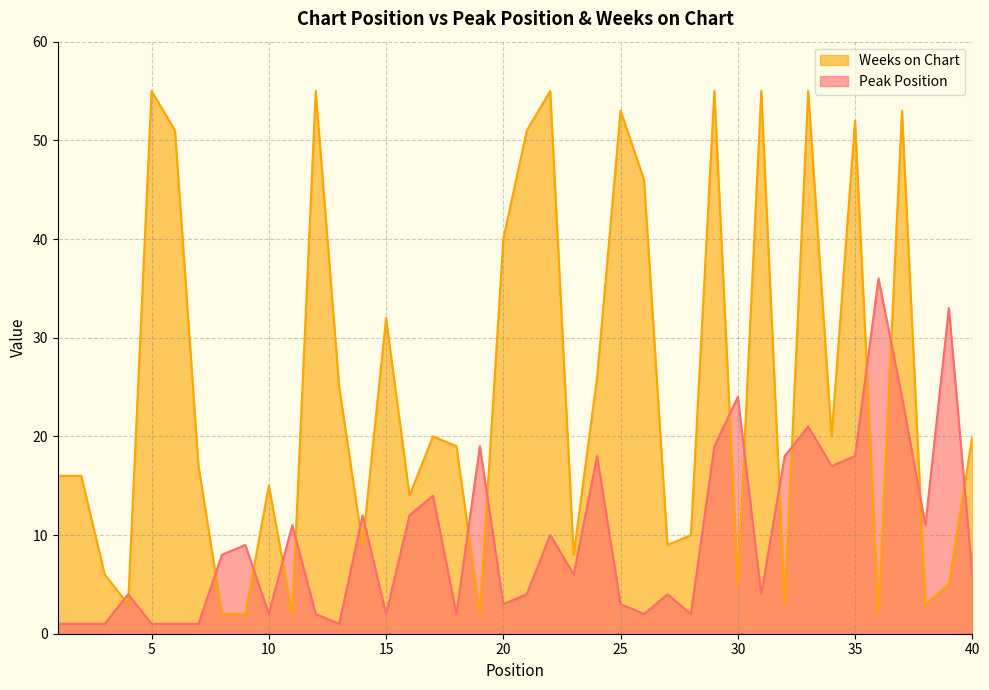

True or false: Peak Position has more than 0 points higher than both neighbors.

True